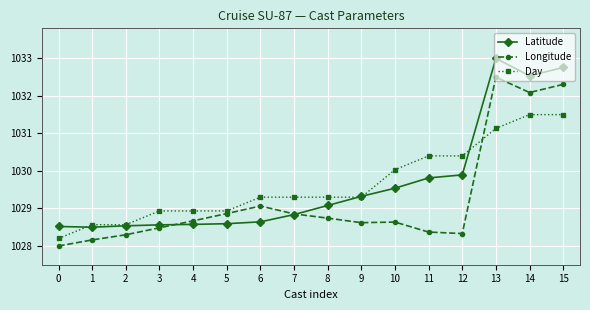

What is the difference between the highest and lowest values at 5?

0.3